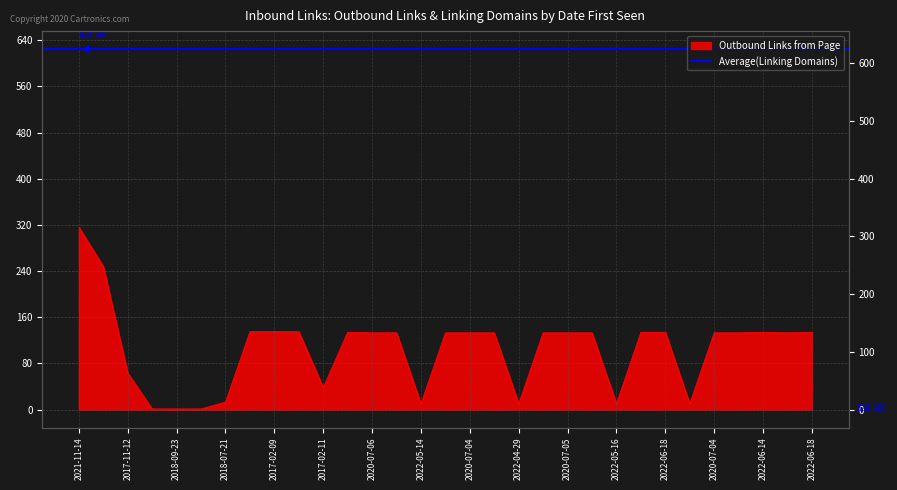

How many lines are shown in the chart?

1